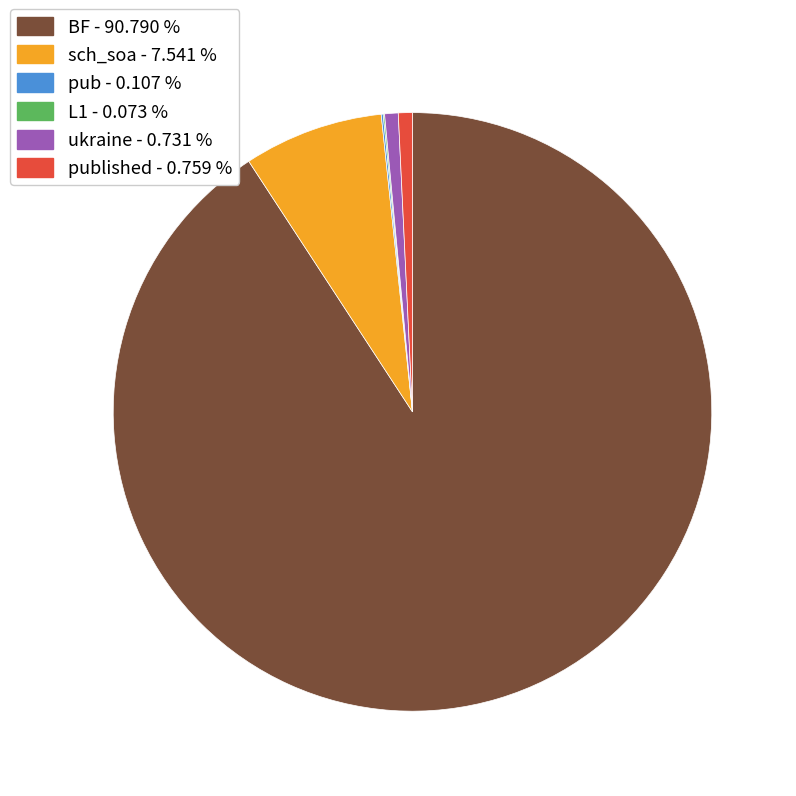

Does any single category account for the majority?

Yes